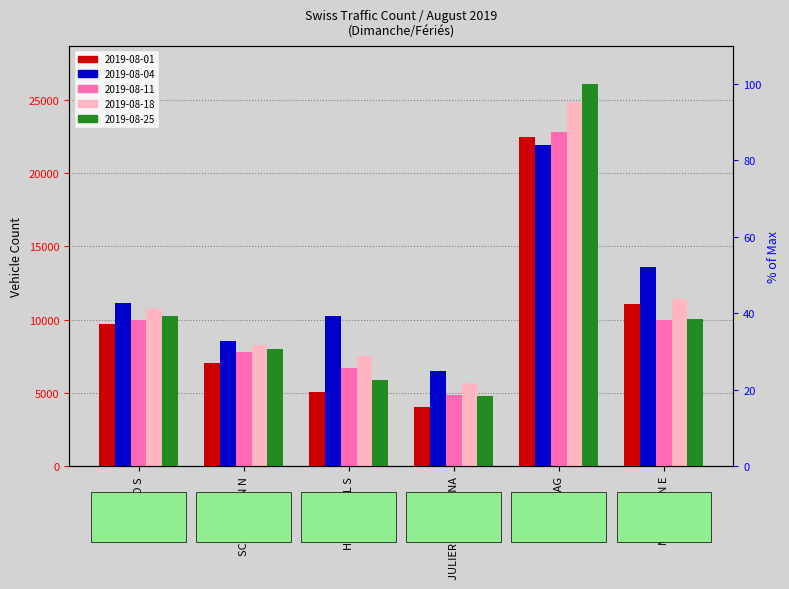

Are the bars grouped side by side (vs. stacked)?

Yes